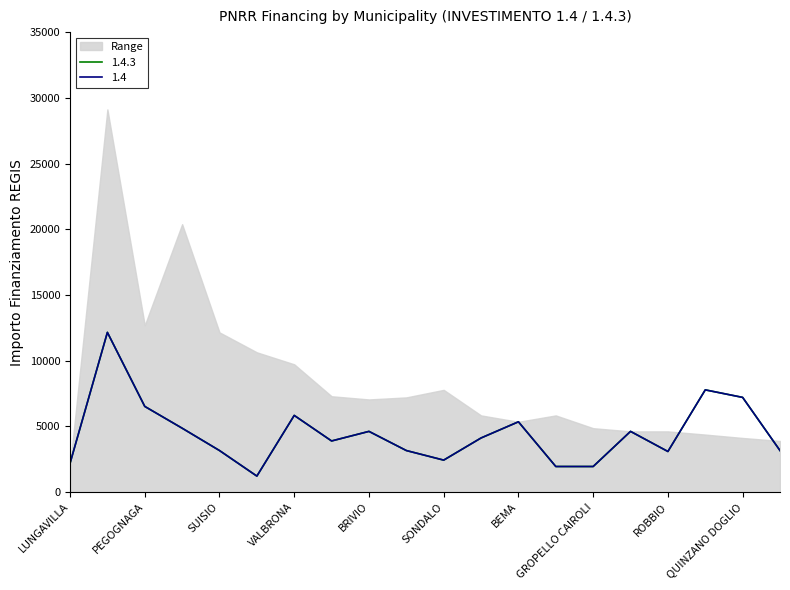

At which label is 1.4.3 closest to 6682?

PEGOGNAGA